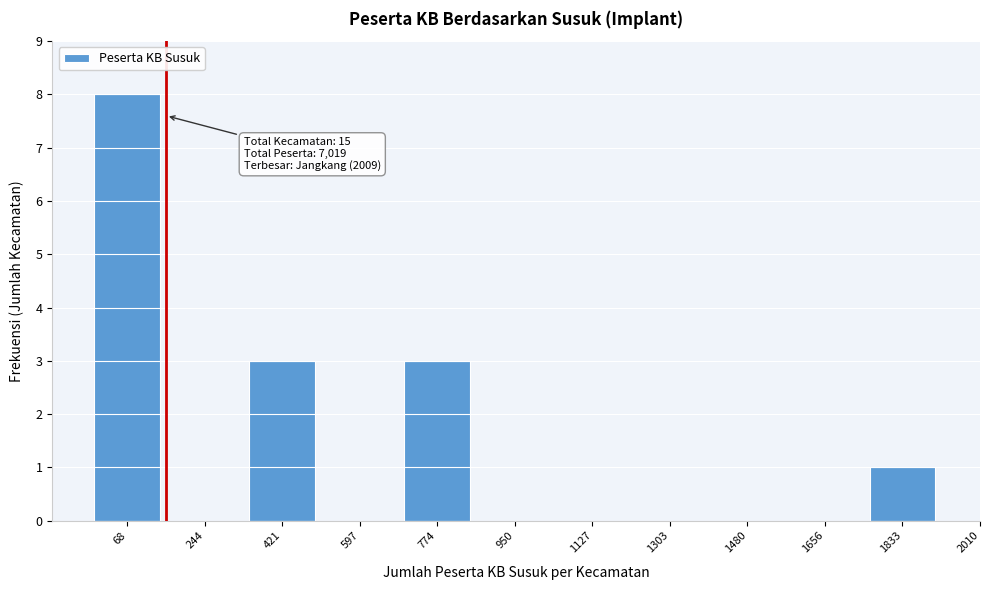

Reading right to left, extract all data points from this chart.

1833=1	1656=0	1480=0	1303=0	1127=0	950=0	774=3	597=0	421=3	244=0	68=8